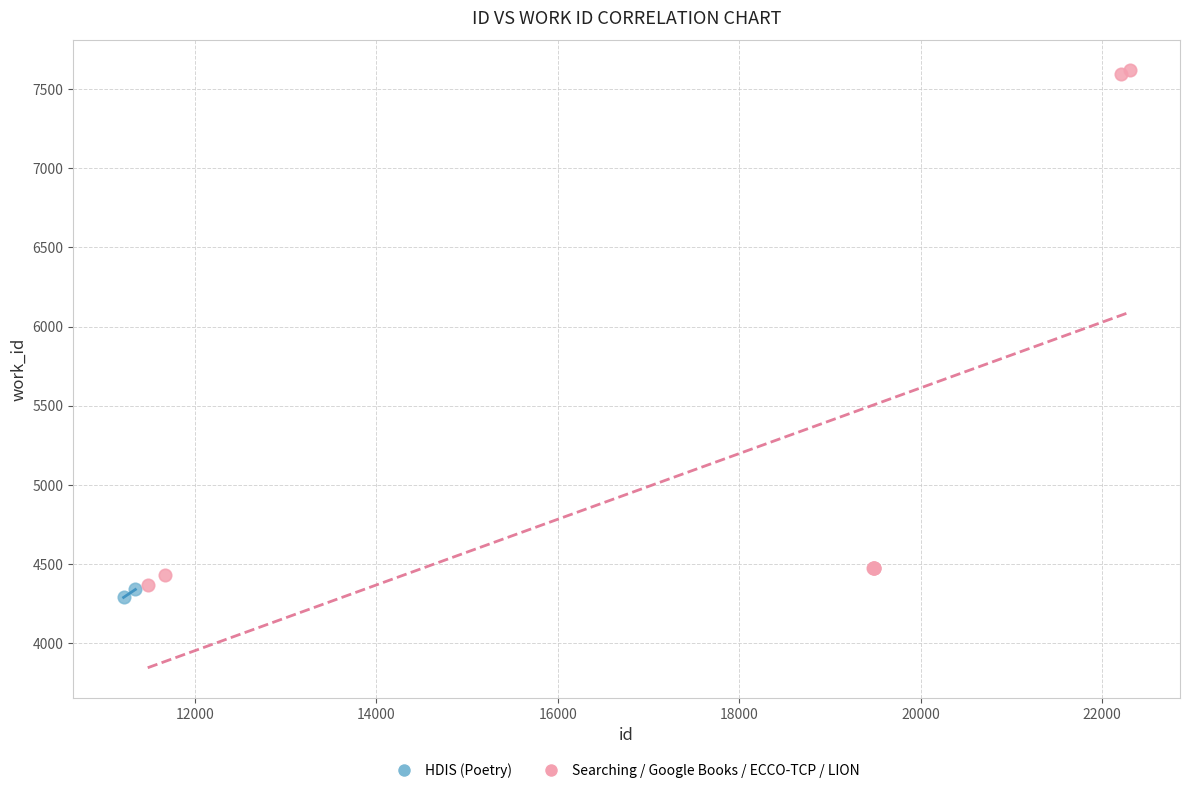

What are all the series names shown in the legend?

HDIS (Poetry), Searching / Google Books / ECCO-TCP / LION